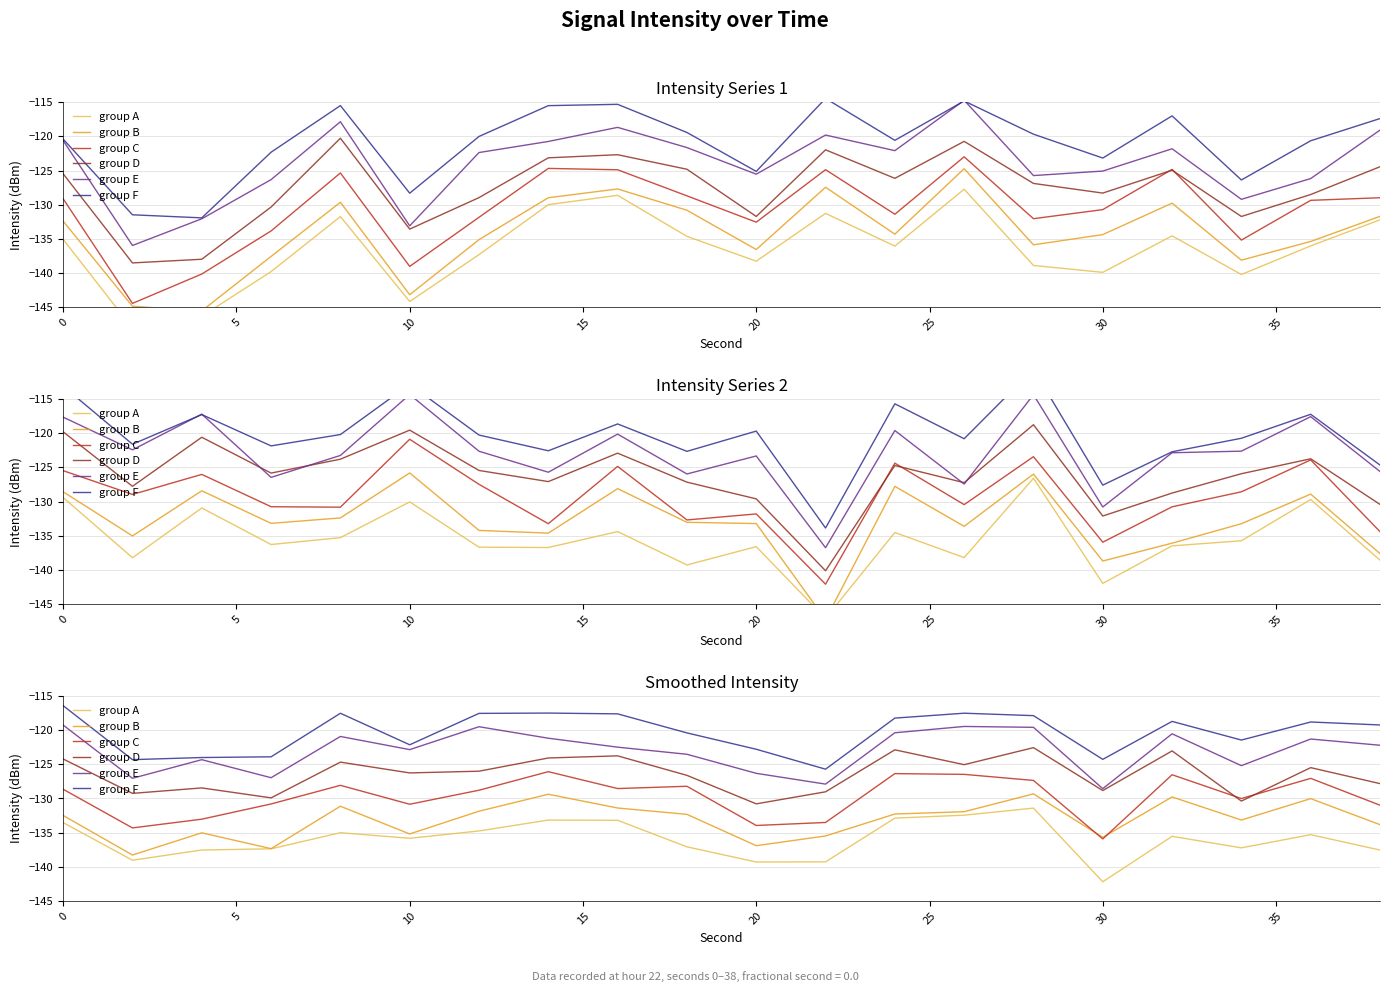

True or false: group C and group F intersect in this chart.

False